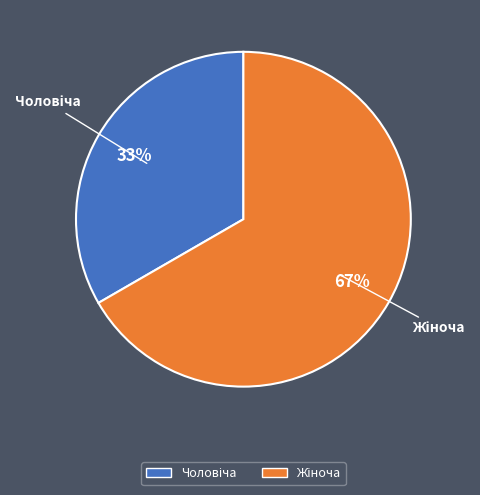

To the nearest percent, what is the average slice percentage?

50%